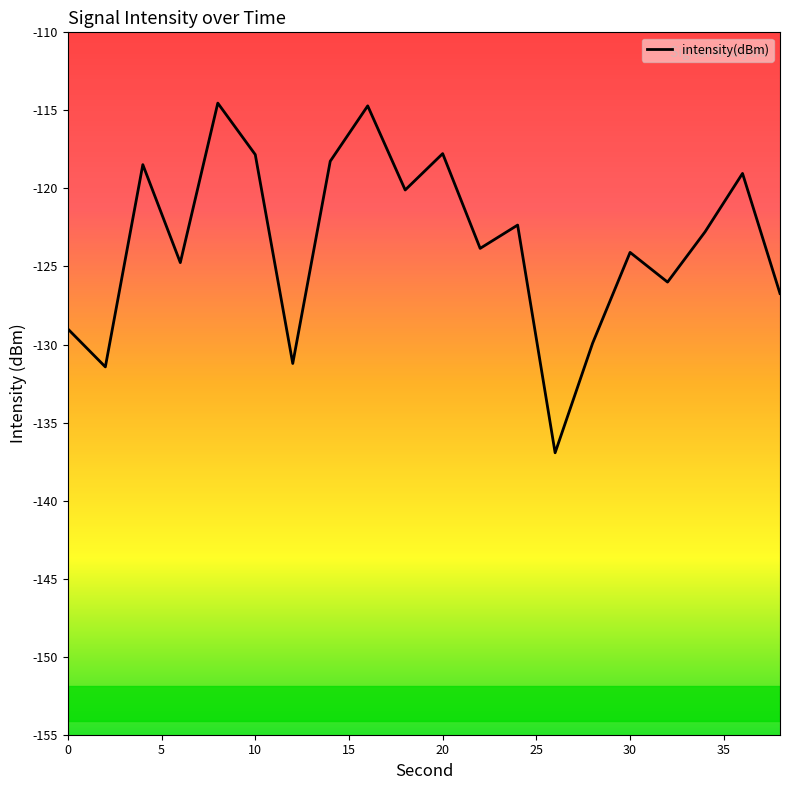

Reading left to right, extract all data points from this chart.

0=-129.0	2=-131.4	4=-118.5	6=-124.8	8=-114.5	10=-117.8	12=-131.2	14=-118.3	16=-114.7	18=-120.1	20=-117.8	22=-123.8	24=-122.3	26=-136.9	28=-129.9	30=-124.1	32=-126.0	34=-122.8	36=-119.0	38=-126.7